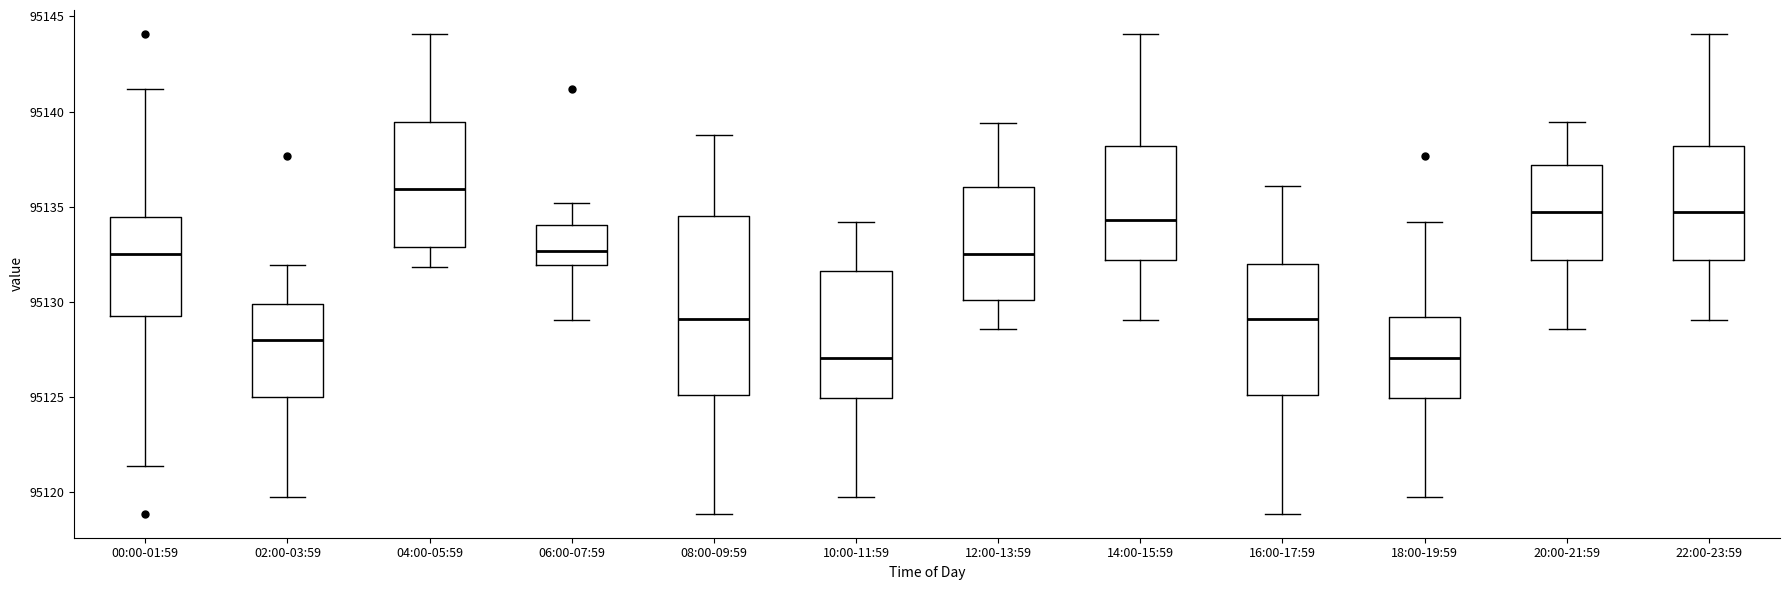

Reading left to right, read every box against the y-axis: the position of its median line, the range the box covers, and the ends of its whiskers. The values are not printed on the chart, so give them approximately, as read against the axis.

00:00-01:59: median 95132.5, box 95129.0 to 95134.5, whiskers 95121.5 to 95141.0
02:00-03:59: median 95128.0, box 95125.0 to 95130.0, whiskers 95120.0 to 95132.0
04:00-05:59: median 95136.0, box 95133.0 to 95139.5, whiskers 95132.0 to 95144.0
06:00-07:59: median 95132.5, box 95132.0 to 95134.0, whiskers 95129.0 to 95135.0
08:00-09:59: median 95129.0, box 95125.0 to 95134.5, whiskers 95119.0 to 95139.0
10:00-11:59: median 95127.0, box 95125.0 to 95131.5, whiskers 95120.0 to 95134.0
12:00-13:59: median 95132.5, box 95130.0 to 95136.0, whiskers 95128.5 to 95139.5
14:00-15:59: median 95134.5, box 95132.0 to 95138.0, whiskers 95129.0 to 95144.0
16:00-17:59: median 95129.0, box 95125.0 to 95132.0, whiskers 95119.0 to 95136.0
18:00-19:59: median 95127.0, box 95125.0 to 95129.0, whiskers 95120.0 to 95134.0
20:00-21:59: median 95134.5, box 95132.0 to 95137.0, whiskers 95128.5 to 95139.5
22:00-23:59: median 95134.5, box 95132.0 to 95138.0, whiskers 95129.0 to 95144.0